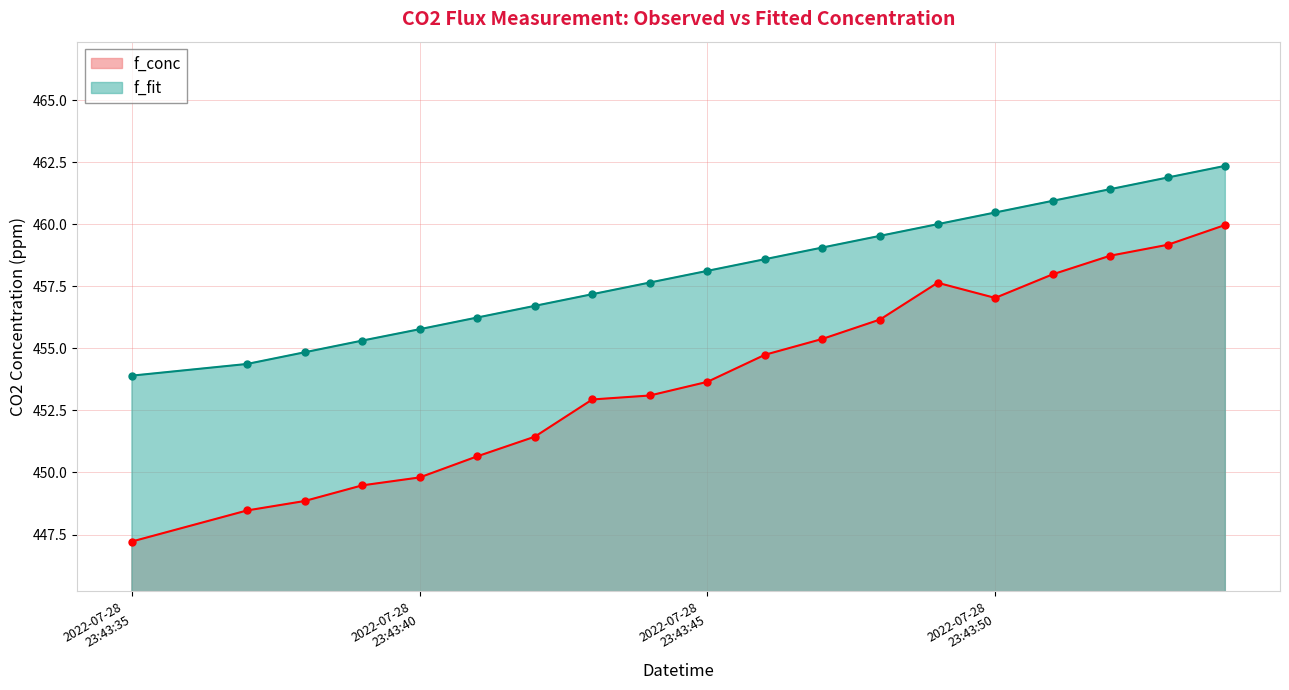

Is it true that f_fit equals 454.4 at 2022-07-28 23:43:37?

True